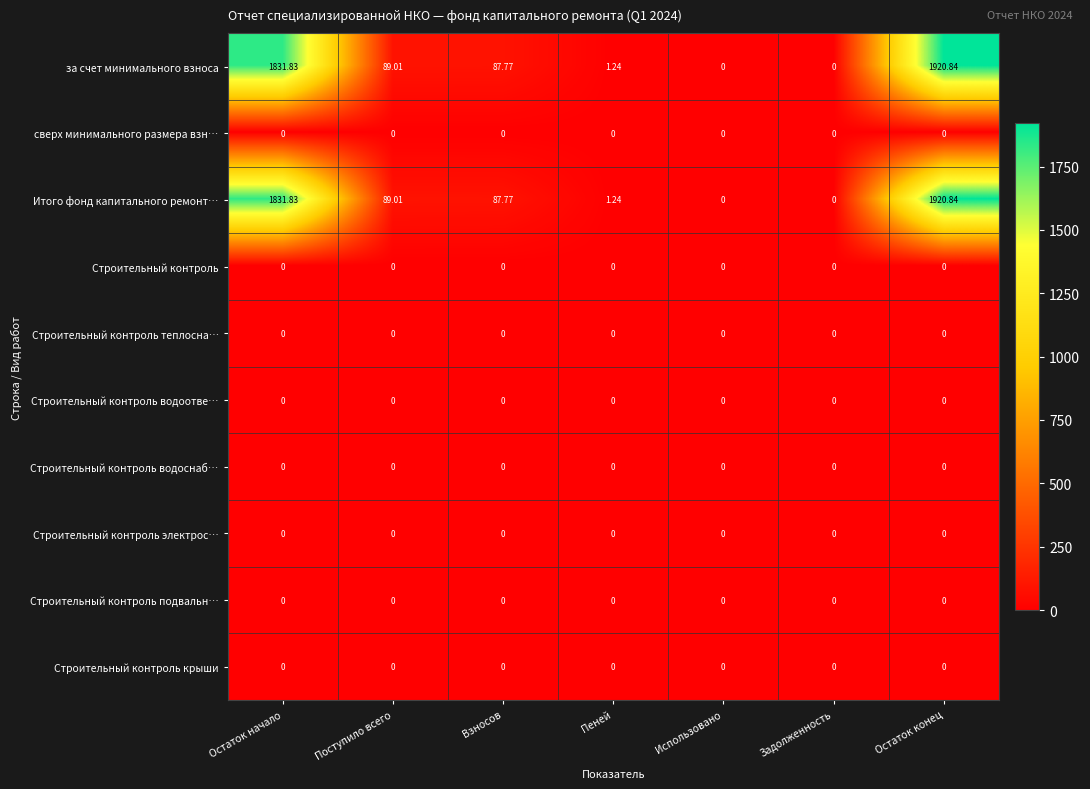

At which category is the sum across all series the highest?

Остаток конец